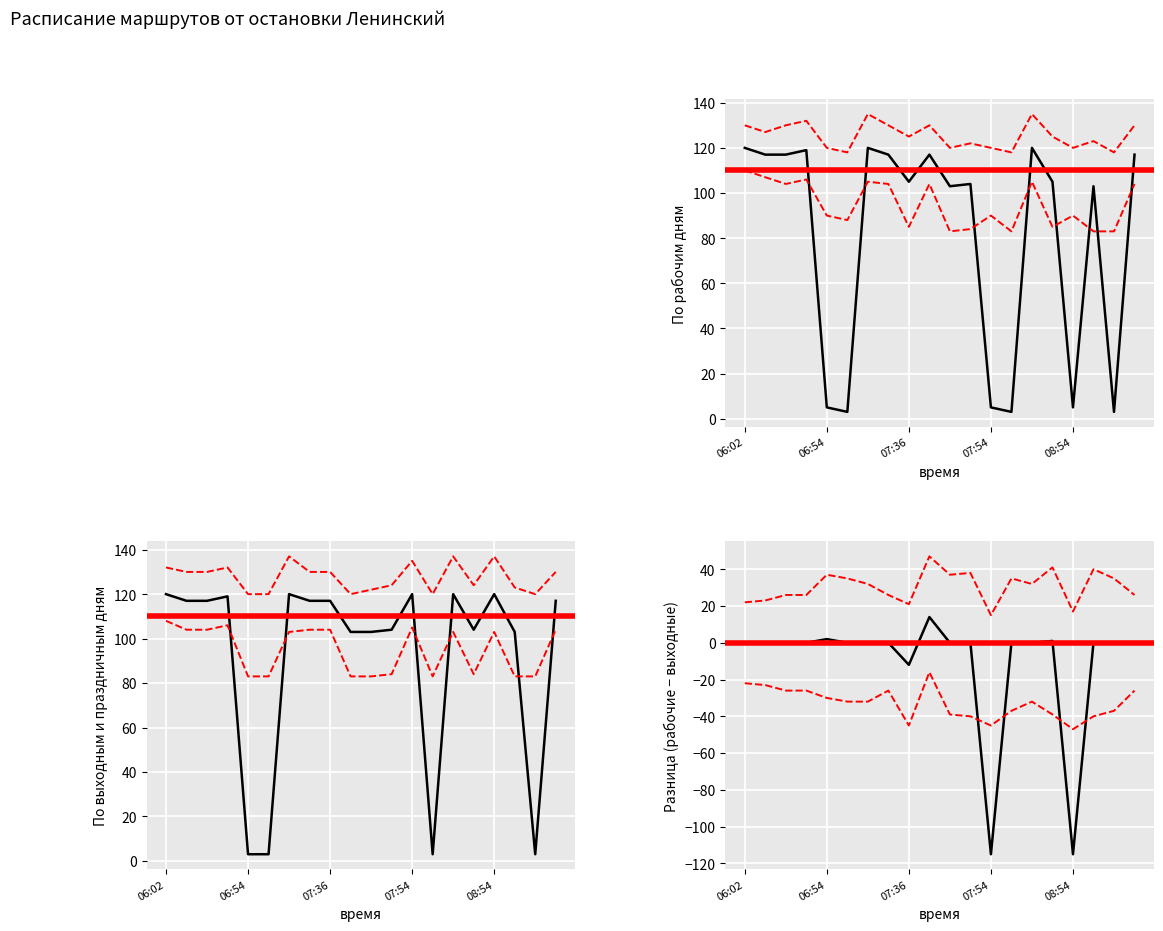

What is the highest value of the По рабочим дням (маршрут) series?

120